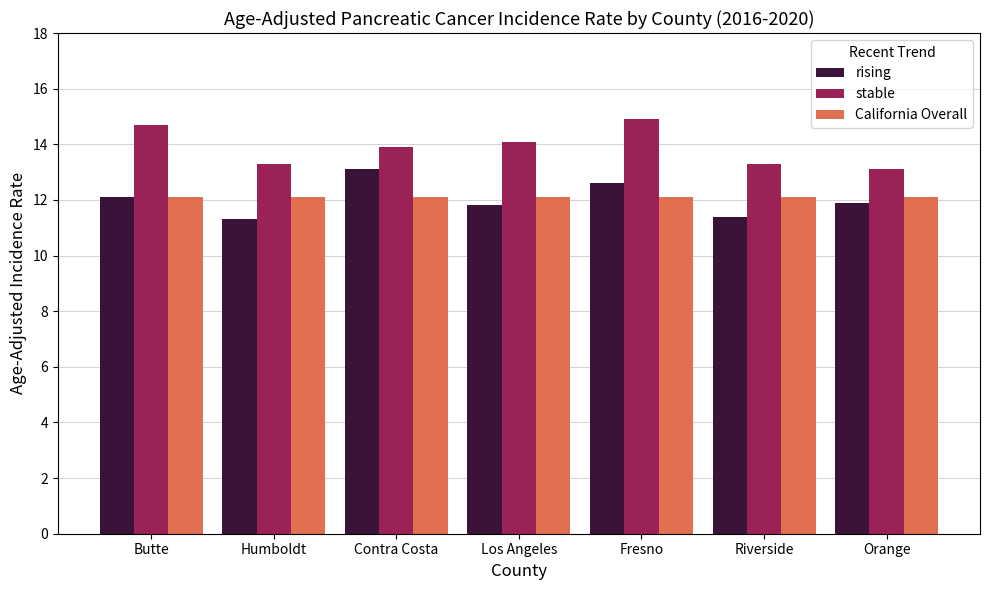

What is the maximum value shown in the chart?

14.9